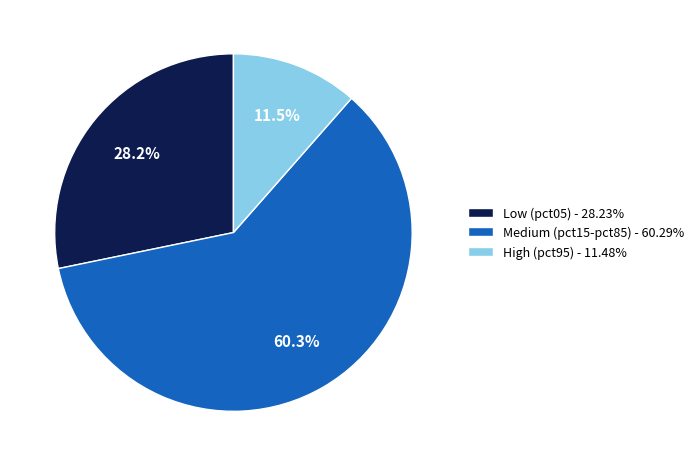

Approximately how many times larger is the value at Medium (pct15-pct85) - 60.29% compared to Low (pct05) - 28.23%?

2.1